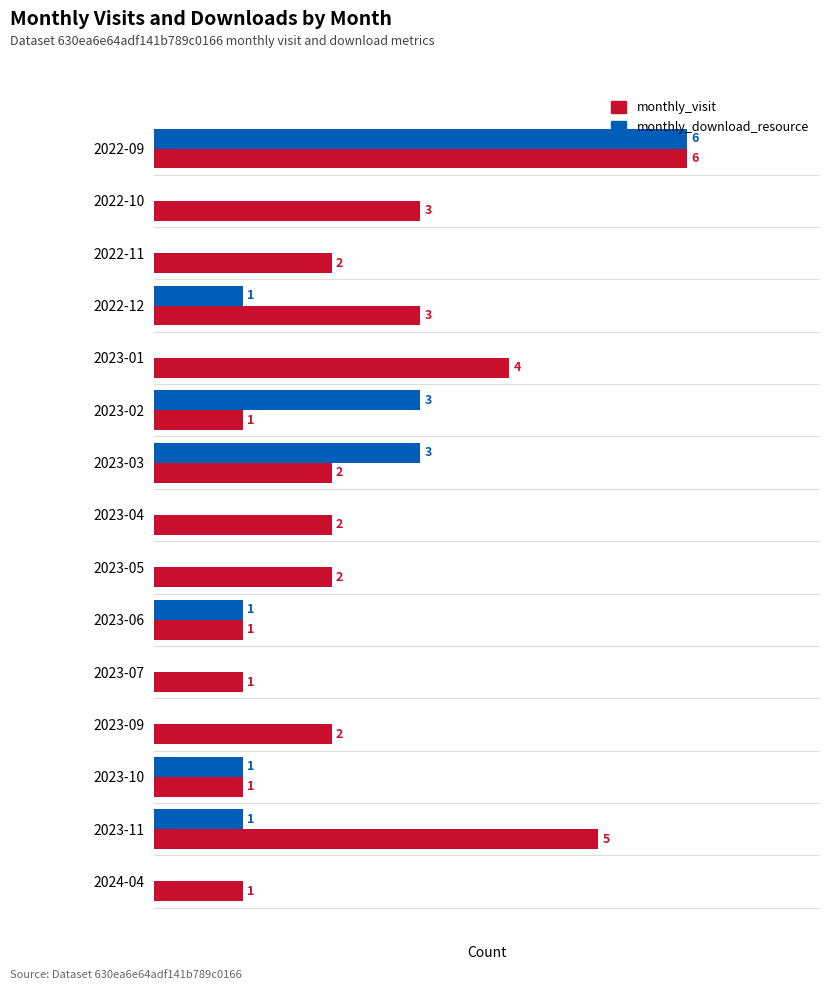

At which label does monthly_visit reach its peak?

2022-09